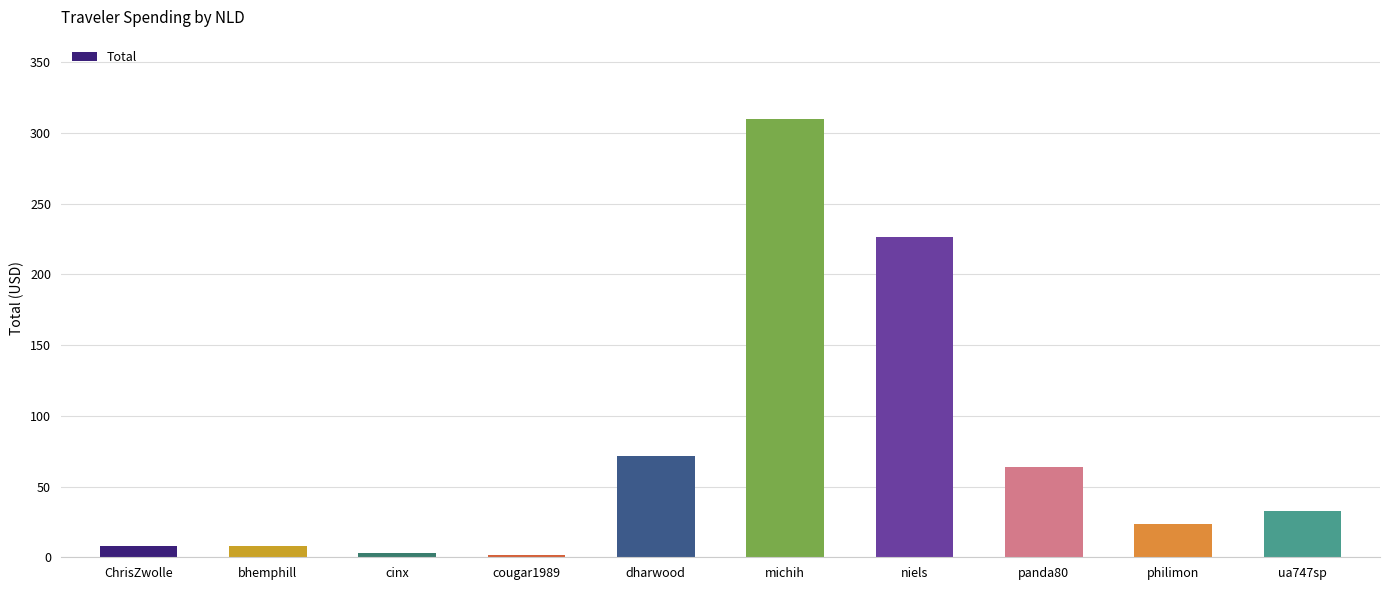

The chart shows a value of 1.6 at cougar1989. True or false?

True